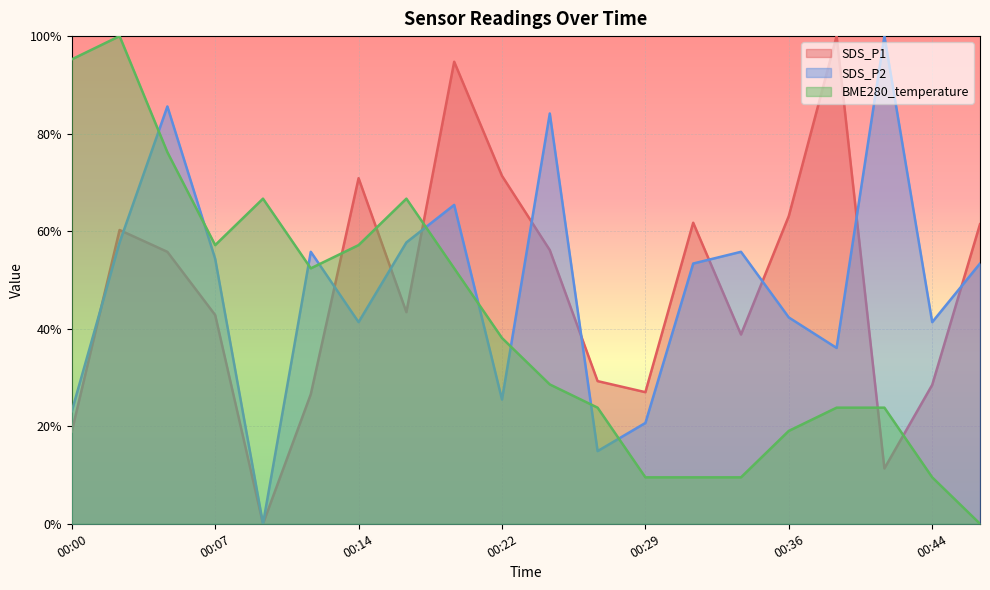

Does the chart display data point markers on the line(s)?

No